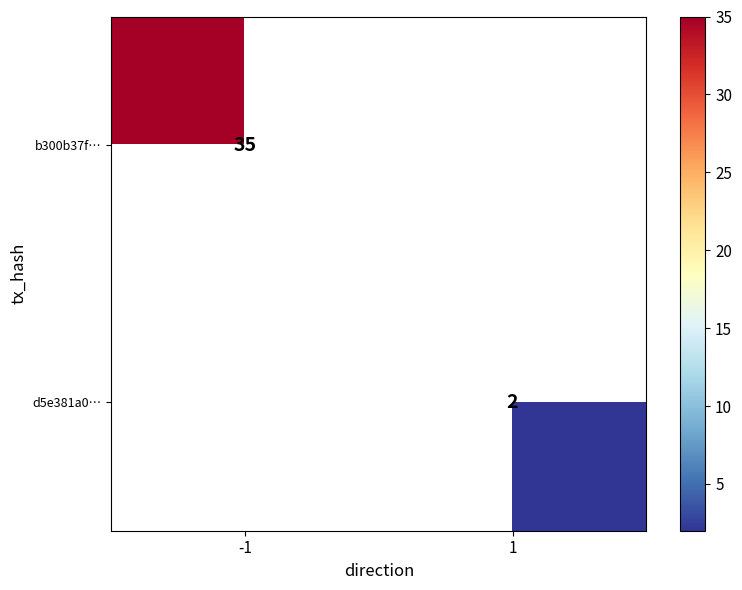

The d5e381a0… series shows 0.5 at 1. True or false?

False